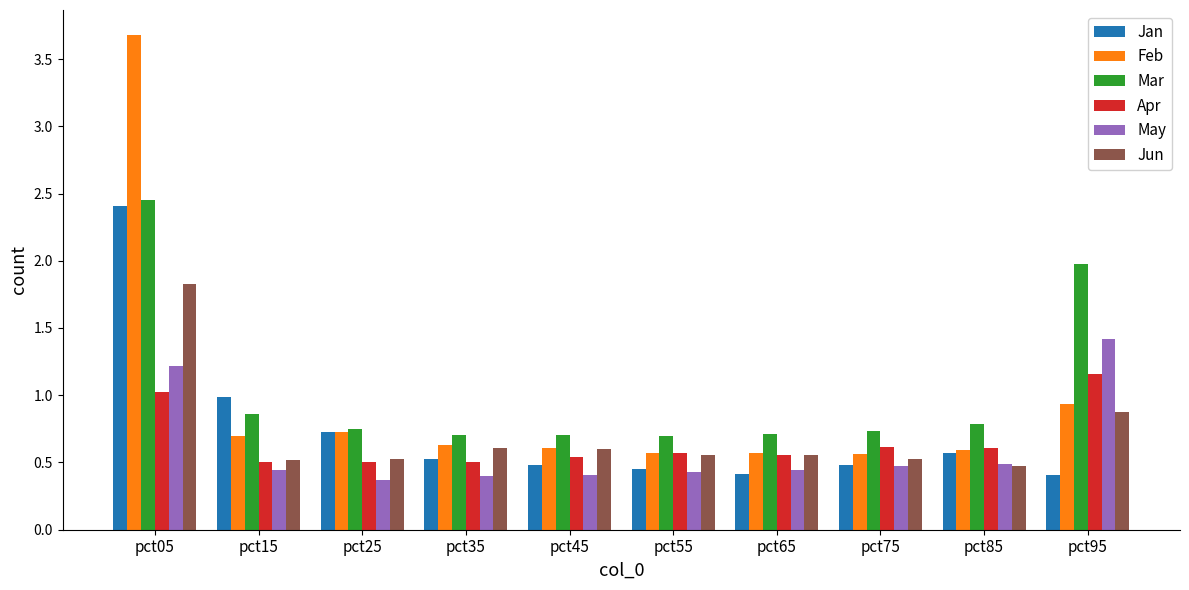

Which series has the widest spread of values?

Feb